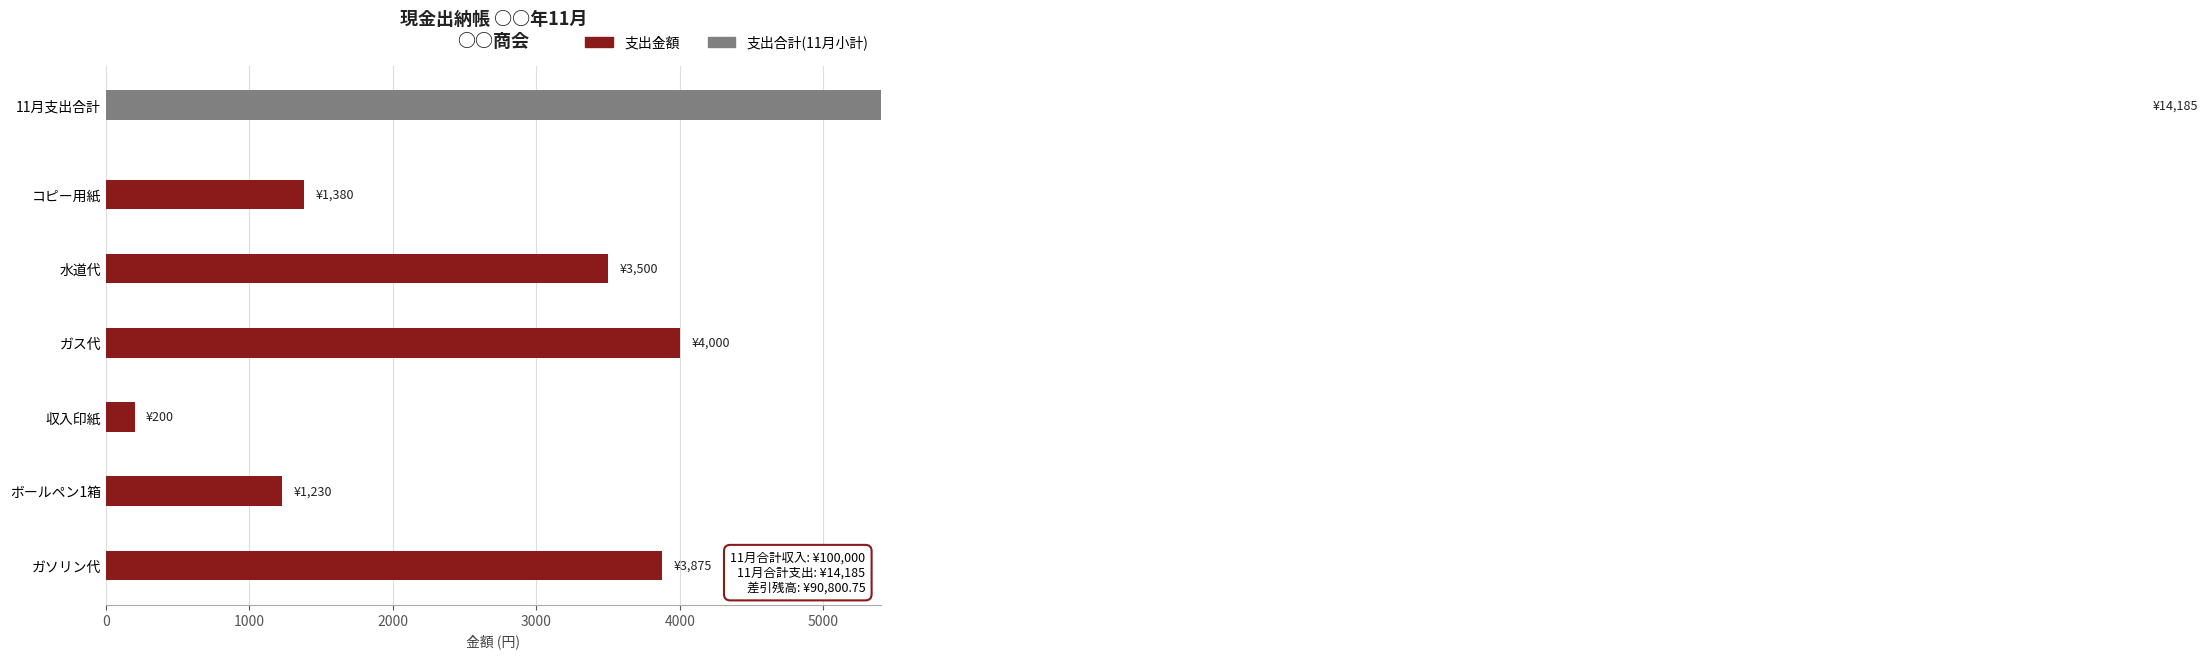

What is the difference between the second highest and minimum values?

3675